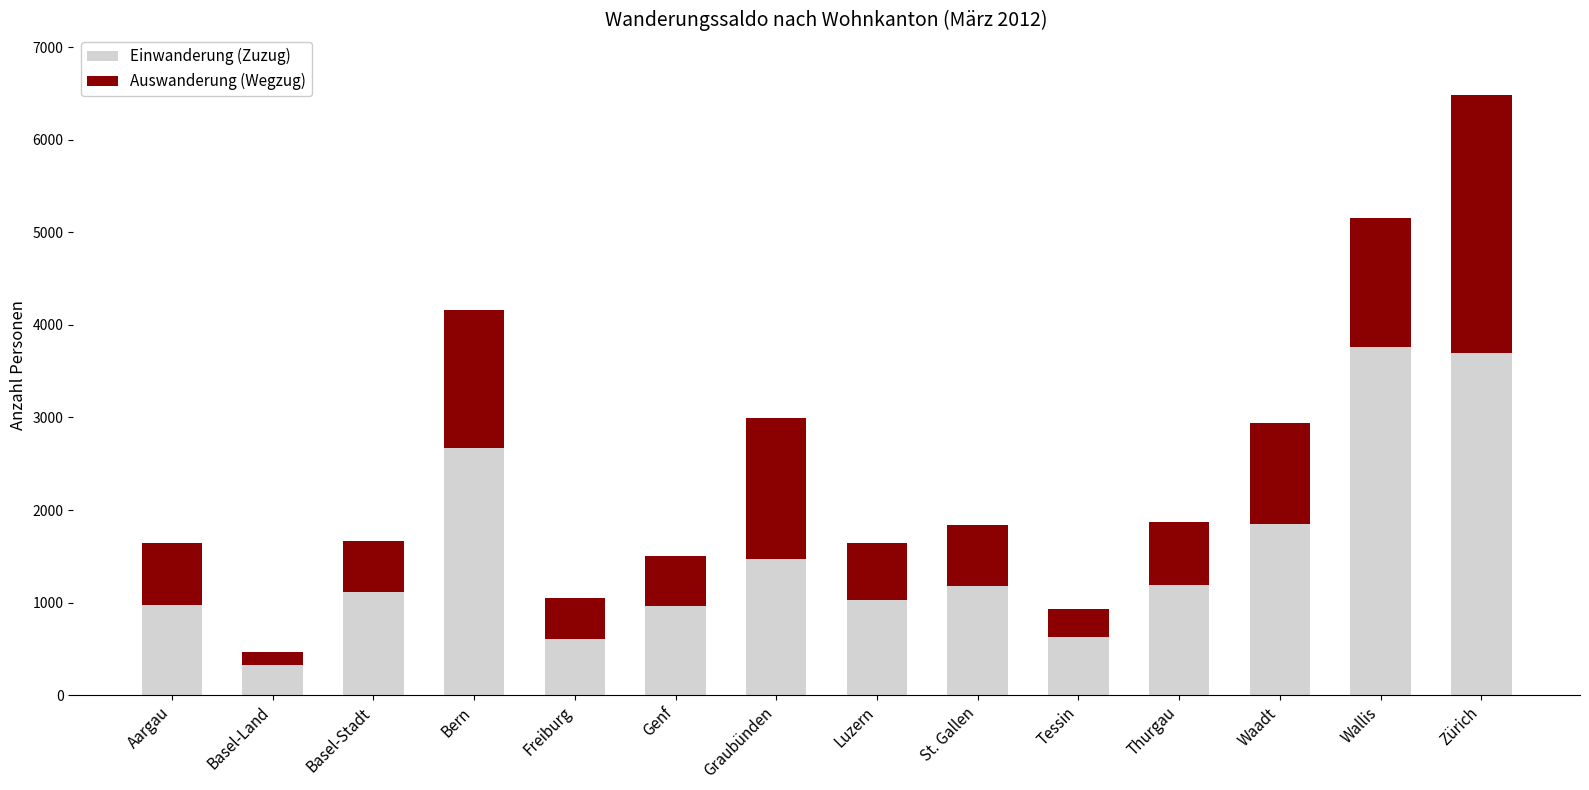

What is the minimum value for Einwanderung (Zuzug)?

326